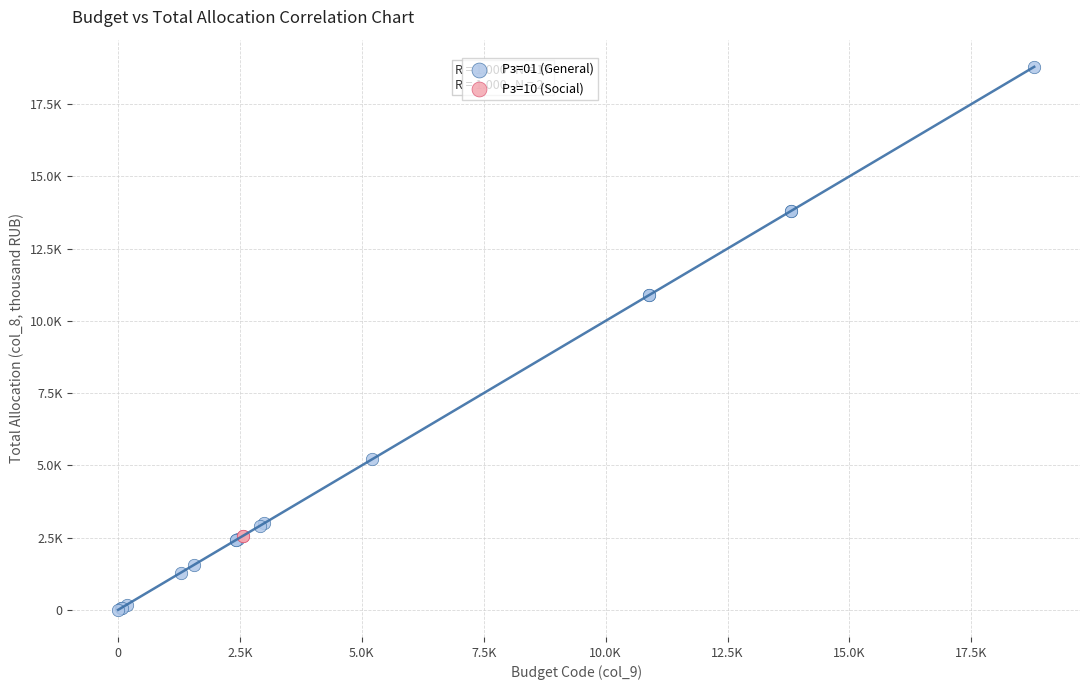

What are all the series names shown in the legend?

Рз=01 (General), Рз=10 (Social)